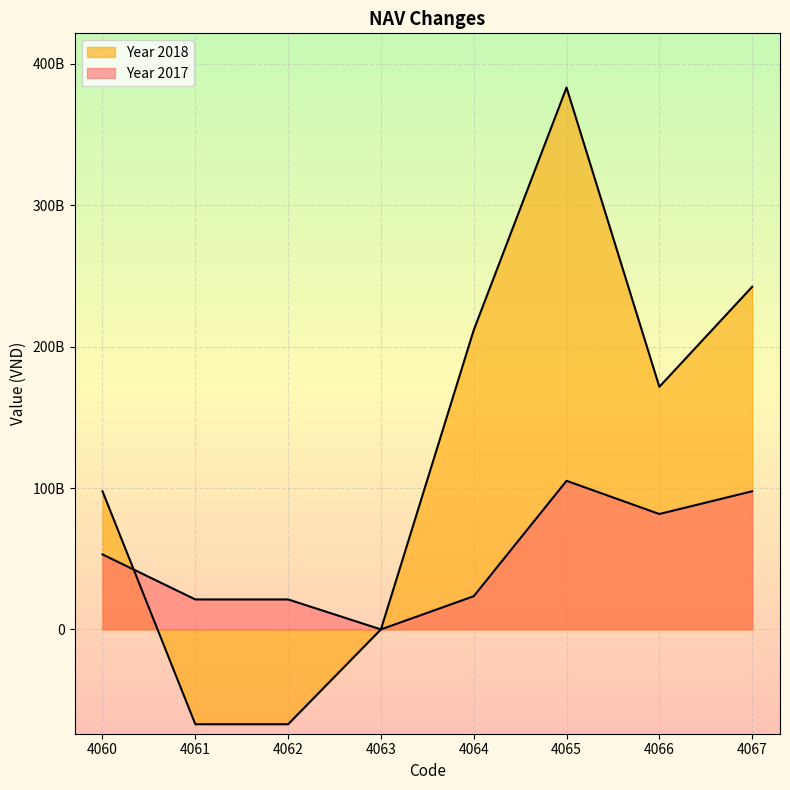

How many positive values does the Year 2017 series have?

7